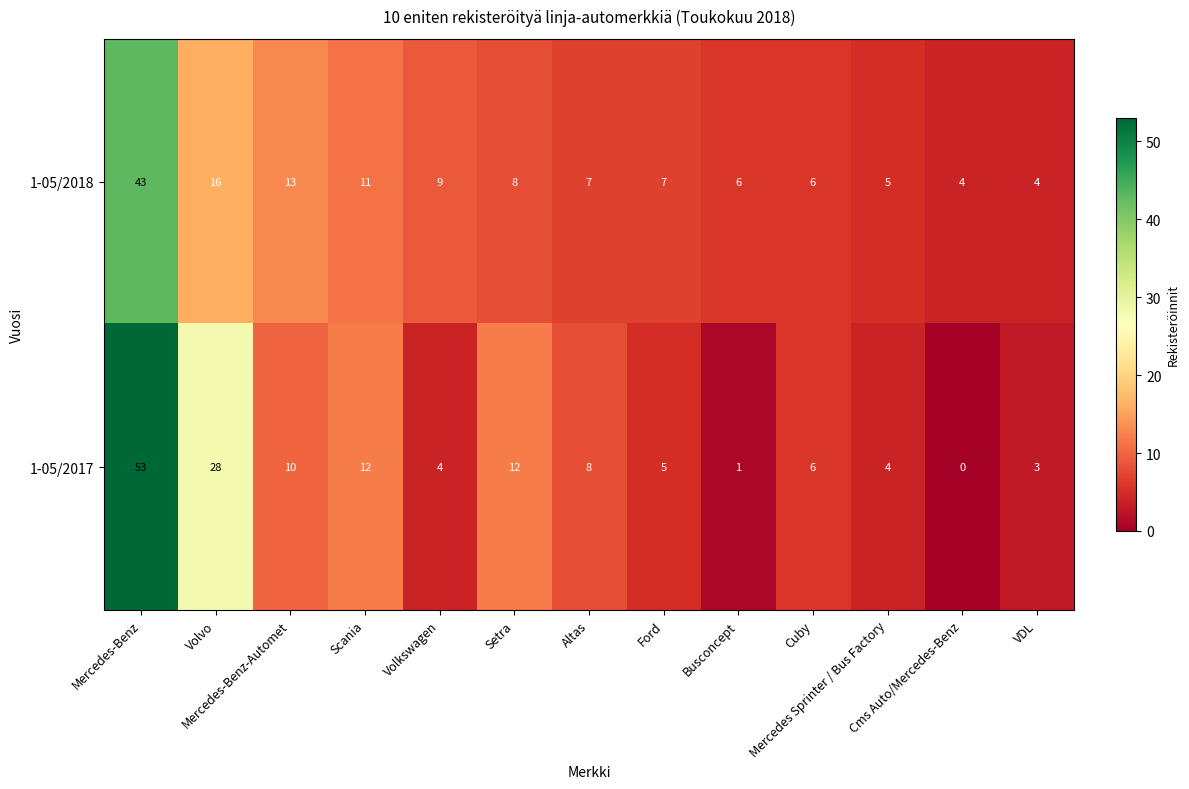

What is the greatest value displayed?

53